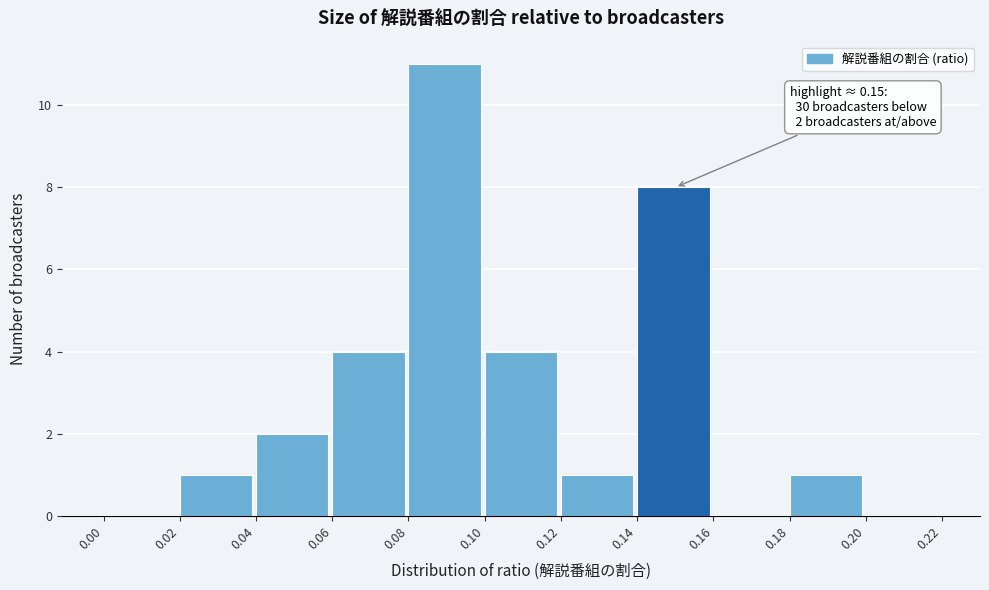

Over which range of the x-axis is the bar tallest?

0.08 to 0.10